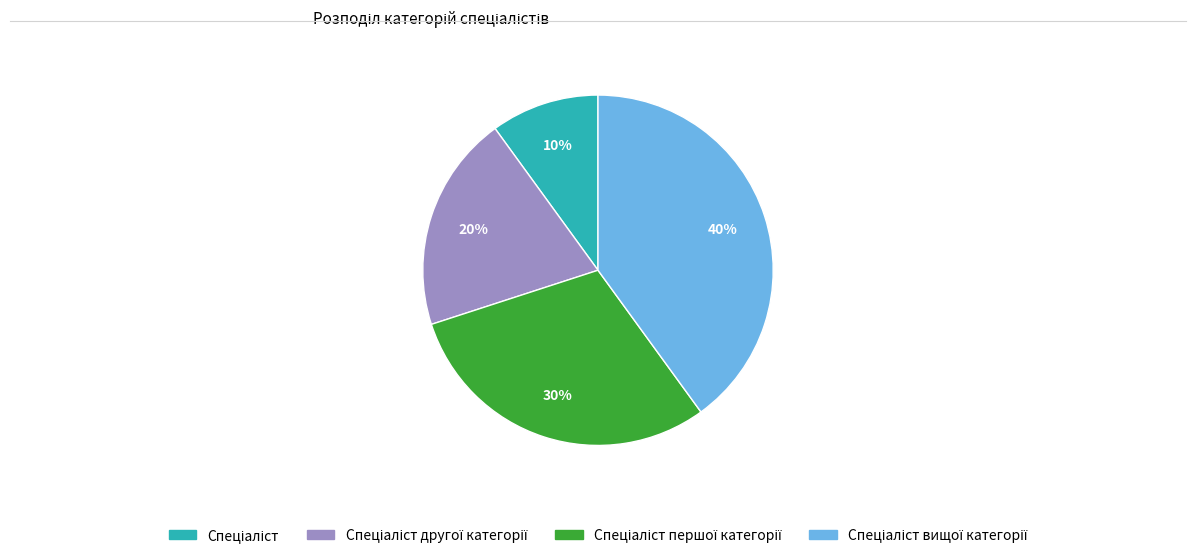

To the nearest percent, what is the difference between the largest and smallest slice percentages?

30%